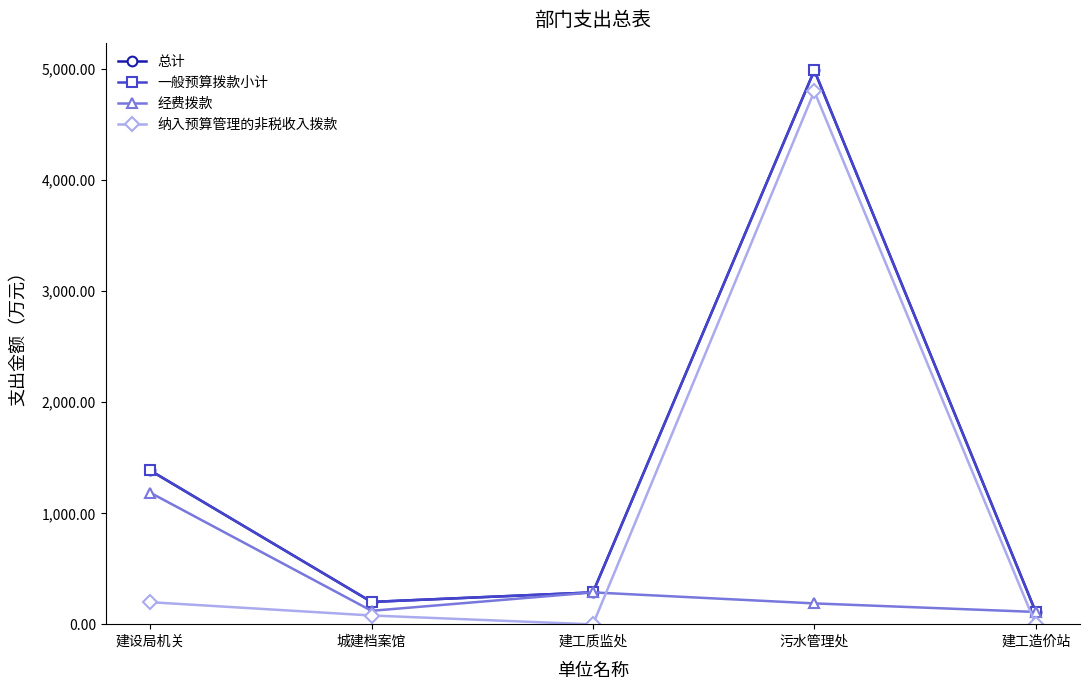

Reading right to left, what are all the values shown in this chart?

总计: 建工造价站=112.1	污水管理处=4988.9	建工质监处=288.1	城建档案馆=202.3	建设局机关=1386.5
一般预算拨款小计: 建工造价站=112.1	污水管理处=4988.9	建工质监处=288.1	城建档案馆=202.3	建设局机关=1386.5
经费拨款: 建工造价站=112.1	污水管理处=188.9	建工质监处=288.1	城建档案馆=122.3	建设局机关=1186.5
纳入预算管理的非税收入拨款: 建工造价站=0.0	污水管理处=4800.0	建工质监处=0.0	城建档案馆=80.0	建设局机关=200.0